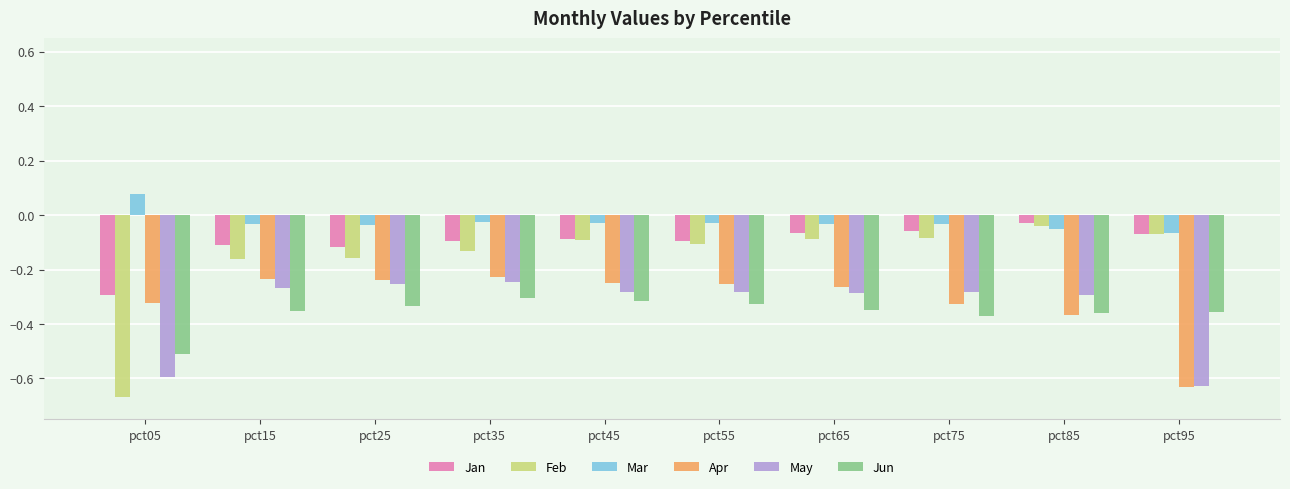

What is the difference between the May values at pct05 and pct75?

0.3